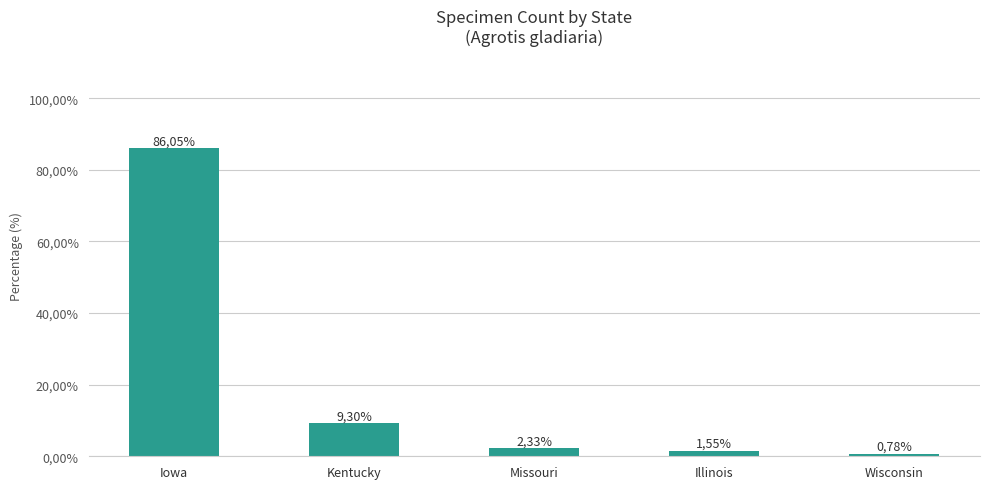

Does the chart contain any negative values?

No